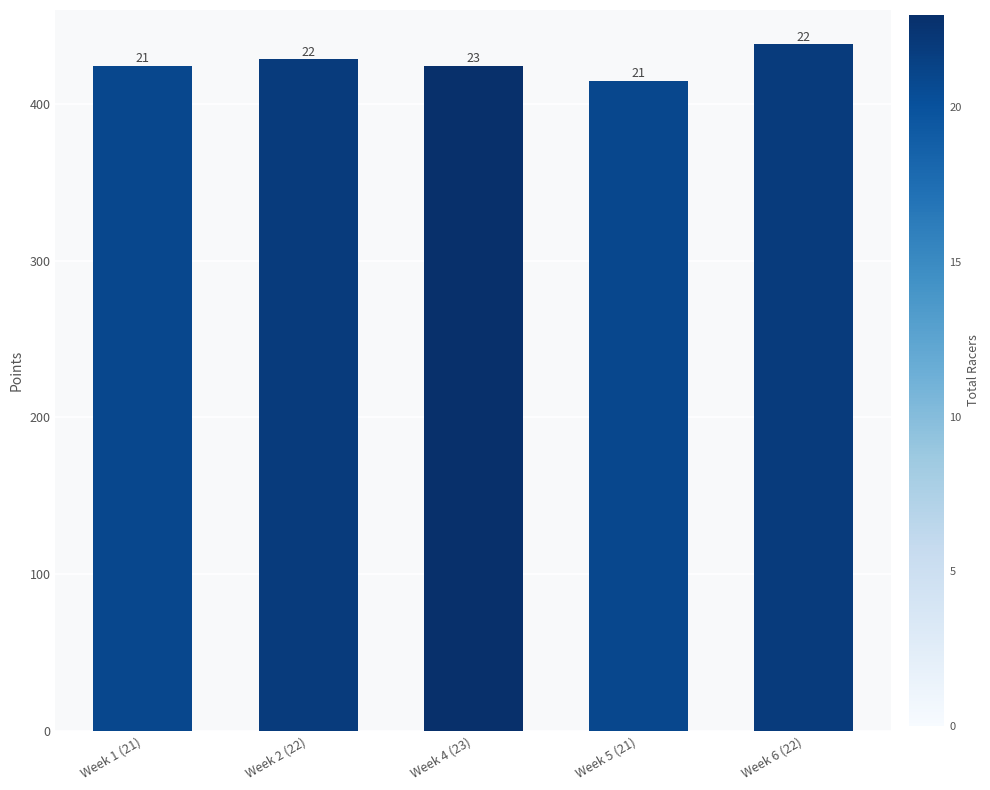

How many bars are there in total?

5